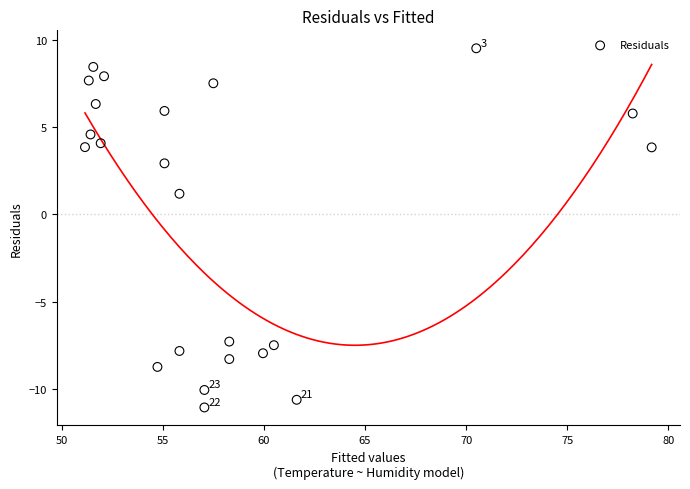

What is the range of X values (max minus min)?

28.0